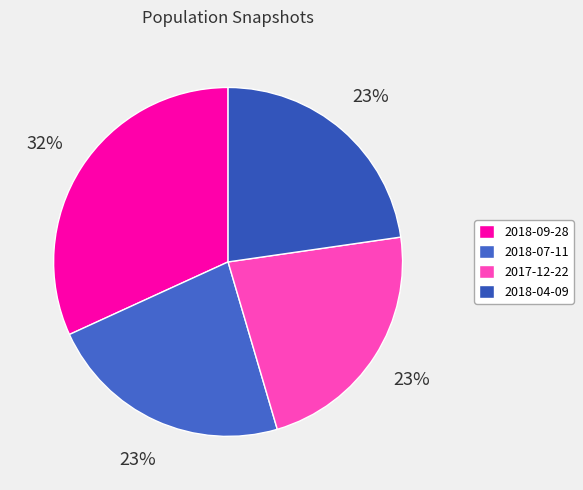

The 2017-12-22 slice represents 16% of the pie. True or false?

False